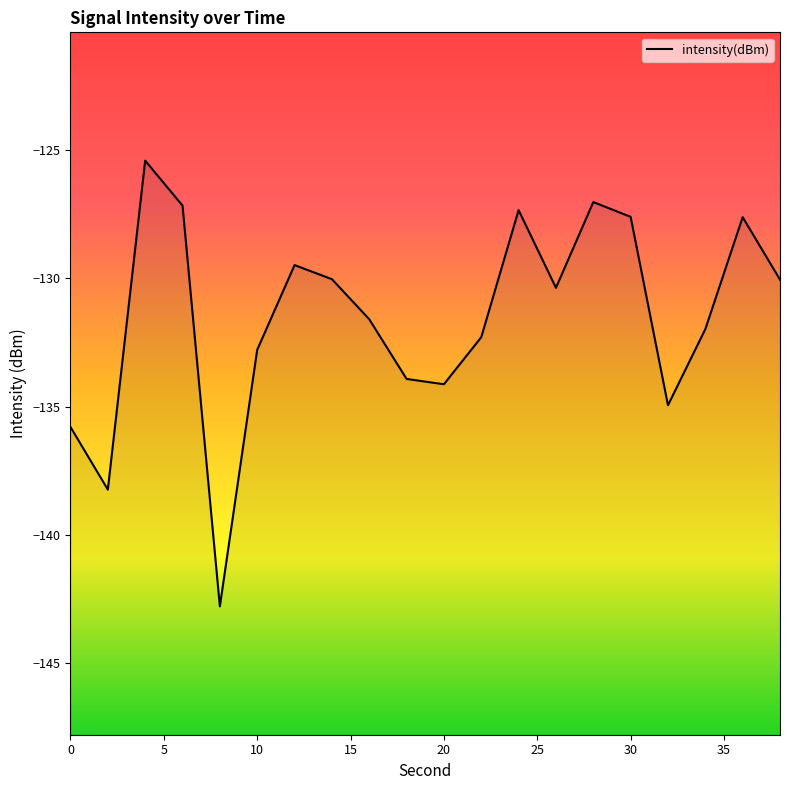

What is the minimum value shown in the chart?

-142.8